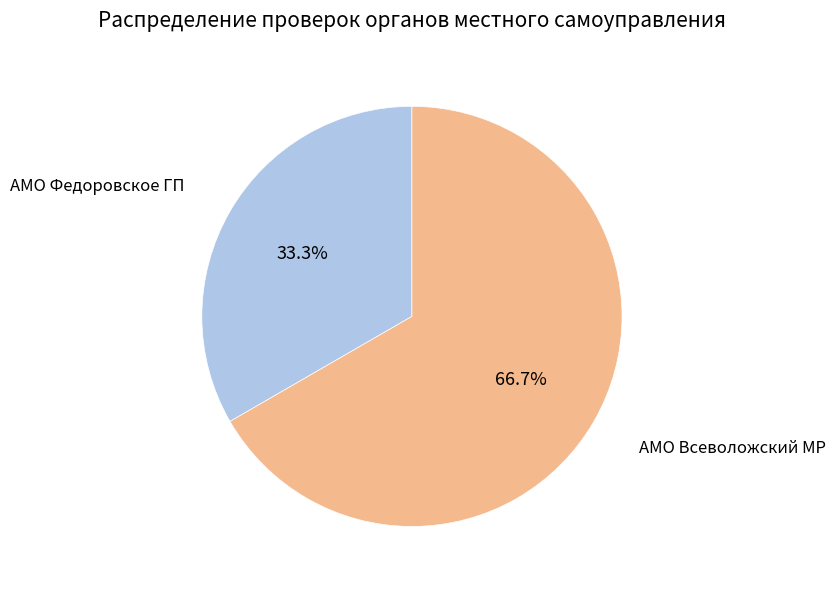

Does any single category account for the majority?

Yes